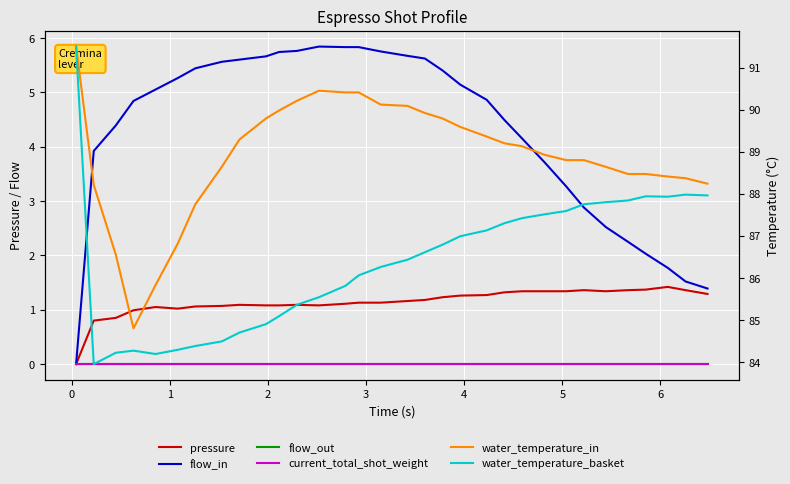

True or false: current_total_shot_weight has more than 2 interior local peaks.

False